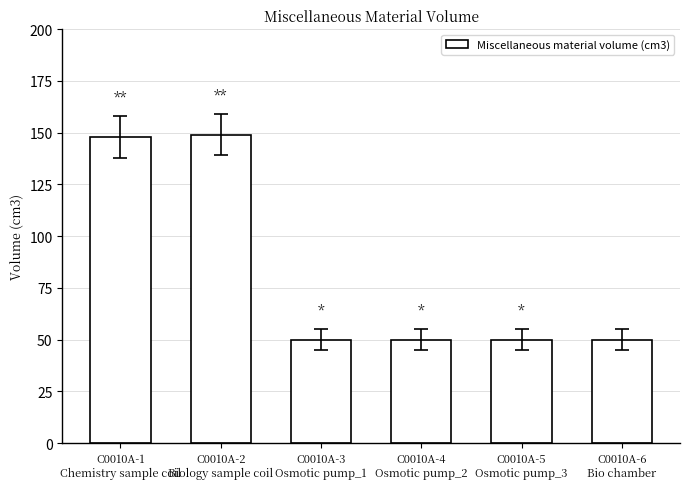

Which has a higher value, C0010A-1
Chemistry sample coil or C0010A-5
Osmotic pump_3?

C0010A-1
Chemistry sample coil